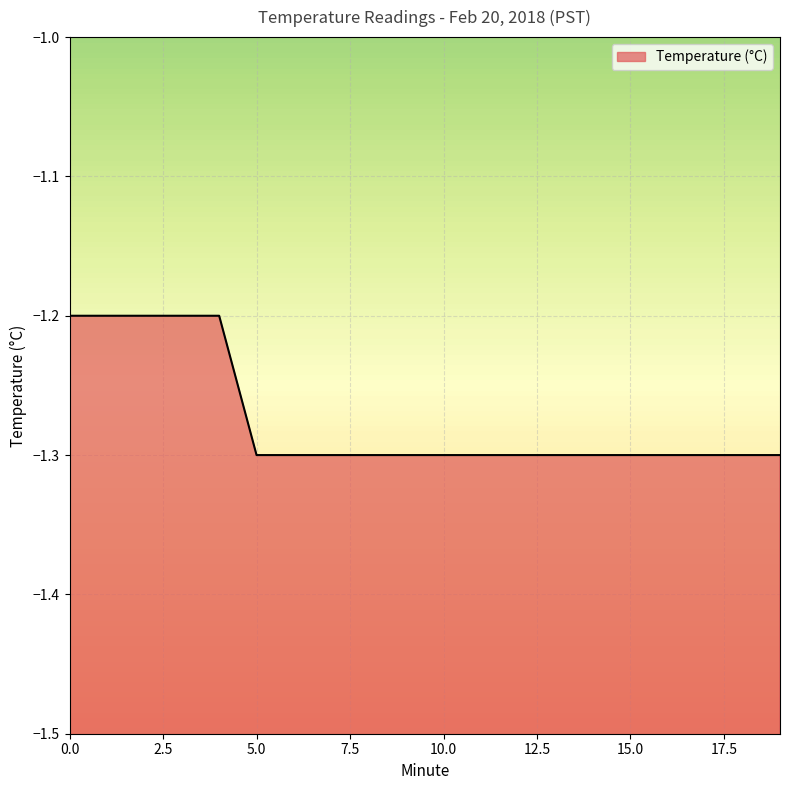

True or false: the data has more than 2 interior local peaks.

False